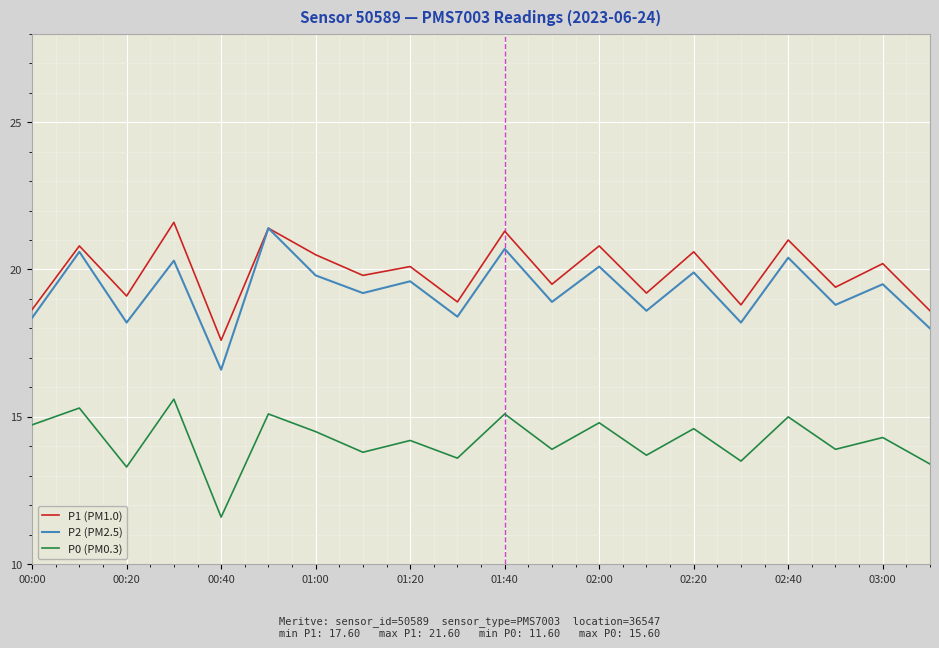

Which series has the largest total across all categories?

P1 (PM1.0)